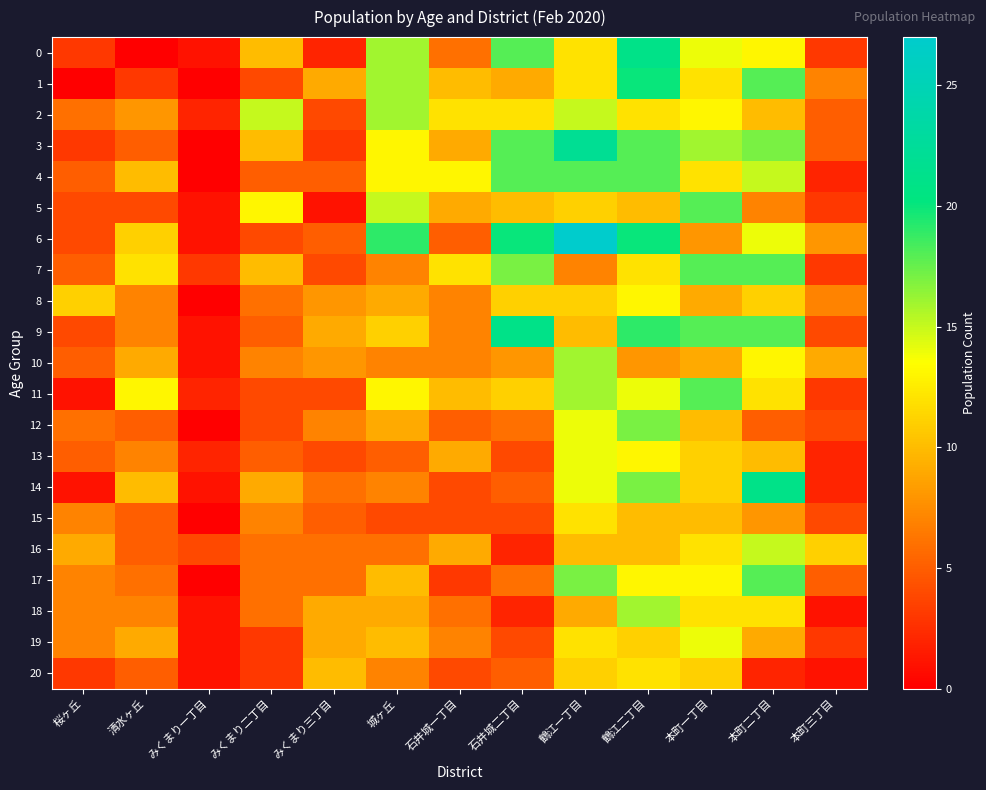

Reading right to left, what are all the values shown in this chart?

0: 本町三丁目=3	本町二丁目=13	本町一丁目=14	鶴江二丁目=21	鶴江一丁目=12	石井城二丁目=18	石井城一丁目=6	城ヶ丘=16	みくまり三丁目=2	みくまり二丁目=10	みくまり一丁目=1	清水ヶ丘=0	桜ヶ丘=3
1: 本町三丁目=7	本町二丁目=18	本町一丁目=12	鶴江二丁目=20	鶴江一丁目=12	石井城二丁目=9	石井城一丁目=10	城ヶ丘=16	みくまり三丁目=9	みくまり二丁目=4	みくまり一丁目=0	清水ヶ丘=3	桜ヶ丘=0
2: 本町三丁目=5	本町二丁目=10	本町一丁目=13	鶴江二丁目=12	鶴江一丁目=15	石井城二丁目=12	石井城一丁目=12	城ヶ丘=16	みくまり三丁目=4	みくまり二丁目=15	みくまり一丁目=2	清水ヶ丘=8	桜ヶ丘=6
3: 本町三丁目=5	本町二丁目=17	本町一丁目=16	鶴江二丁目=18	鶴江一丁目=22	石井城二丁目=18	石井城一丁目=9	城ヶ丘=13	みくまり三丁目=3	みくまり二丁目=10	みくまり一丁目=0	清水ヶ丘=5	桜ヶ丘=3
4: 本町三丁目=2	本町二丁目=15	本町一丁目=12	鶴江二丁目=18	鶴江一丁目=18	石井城二丁目=18	石井城一丁目=13	城ヶ丘=13	みくまり三丁目=5	みくまり二丁目=5	みくまり一丁目=0	清水ヶ丘=10	桜ヶ丘=5
5: 本町三丁目=3	本町二丁目=7	本町一丁目=18	鶴江二丁目=10	鶴江一丁目=11	石井城二丁目=10	石井城一丁目=9	城ヶ丘=15	みくまり三丁目=1	みくまり二丁目=13	みくまり一丁目=1	清水ヶ丘=4	桜ヶ丘=4
6: 本町三丁目=8	本町二丁目=14	本町一丁目=8	鶴江二丁目=20	鶴江一丁目=27	石井城二丁目=20	石井城一丁目=5	城ヶ丘=19	みくまり三丁目=5	みくまり二丁目=4	みくまり一丁目=1	清水ヶ丘=11	桜ヶ丘=4
7: 本町三丁目=3	本町二丁目=18	本町一丁目=18	鶴江二丁目=12	鶴江一丁目=7	石井城二丁目=17	石井城一丁目=12	城ヶ丘=7	みくまり三丁目=4	みくまり二丁目=10	みくまり一丁目=3	清水ヶ丘=12	桜ヶ丘=5
8: 本町三丁目=7	本町二丁目=11	本町一丁目=9	鶴江二丁目=13	鶴江一丁目=11	石井城二丁目=11	石井城一丁目=7	城ヶ丘=9	みくまり三丁目=8	みくまり二丁目=6	みくまり一丁目=0	清水ヶ丘=7	桜ヶ丘=11
9: 本町三丁目=4	本町二丁目=18	本町一丁目=18	鶴江二丁目=19	鶴江一丁目=10	石井城二丁目=21	石井城一丁目=7	城ヶ丘=11	みくまり三丁目=9	みくまり二丁目=5	みくまり一丁目=1	清水ヶ丘=7	桜ヶ丘=4
10: 本町三丁目=9	本町二丁目=13	本町一丁目=9	鶴江二丁目=8	鶴江一丁目=16	石井城二丁目=8	石井城一丁目=7	城ヶ丘=7	みくまり三丁目=8	みくまり二丁目=7	みくまり一丁目=1	清水ヶ丘=9	桜ヶ丘=5
11: 本町三丁目=3	本町二丁目=12	本町一丁目=18	鶴江二丁目=14	鶴江一丁目=16	石井城二丁目=11	石井城一丁目=10	城ヶ丘=13	みくまり三丁目=4	みくまり二丁目=4	みくまり一丁目=2	清水ヶ丘=13	桜ヶ丘=1
12: 本町三丁目=4	本町二丁目=5	本町一丁目=10	鶴江二丁目=17	鶴江一丁目=14	石井城二丁目=6	石井城一丁目=5	城ヶ丘=9	みくまり三丁目=7	みくまり二丁目=4	みくまり一丁目=0	清水ヶ丘=5	桜ヶ丘=6
13: 本町三丁目=2	本町二丁目=10	本町一丁目=11	鶴江二丁目=13	鶴江一丁目=14	石井城二丁目=4	石井城一丁目=9	城ヶ丘=5	みくまり三丁目=4	みくまり二丁目=5	みくまり一丁目=2	清水ヶ丘=7	桜ヶ丘=5
14: 本町三丁目=2	本町二丁目=21	本町一丁目=11	鶴江二丁目=17	鶴江一丁目=14	石井城二丁目=5	石井城一丁目=4	城ヶ丘=7	みくまり三丁目=6	みくまり二丁目=9	みくまり一丁目=1	清水ヶ丘=10	桜ヶ丘=1
15: 本町三丁目=4	本町二丁目=8	本町一丁目=10	鶴江二丁目=10	鶴江一丁目=12	石井城二丁目=4	石井城一丁目=4	城ヶ丘=4	みくまり三丁目=5	みくまり二丁目=7	みくまり一丁目=0	清水ヶ丘=5	桜ヶ丘=7
16: 本町三丁目=11	本町二丁目=15	本町一丁目=12	鶴江二丁目=10	鶴江一丁目=10	石井城二丁目=2	石井城一丁目=9	城ヶ丘=6	みくまり三丁目=6	みくまり二丁目=6	みくまり一丁目=4	清水ヶ丘=5	桜ヶ丘=9
17: 本町三丁目=5	本町二丁目=18	本町一丁目=13	鶴江二丁目=13	鶴江一丁目=17	石井城二丁目=6	石井城一丁目=3	城ヶ丘=10	みくまり三丁目=6	みくまり二丁目=6	みくまり一丁目=0	清水ヶ丘=6	桜ヶ丘=7
18: 本町三丁目=1	本町二丁目=12	本町一丁目=12	鶴江二丁目=16	鶴江一丁目=9	石井城二丁目=2	石井城一丁目=6	城ヶ丘=9	みくまり三丁目=9	みくまり二丁目=6	みくまり一丁目=1	清水ヶ丘=7	桜ヶ丘=7
19: 本町三丁目=3	本町二丁目=9	本町一丁目=14	鶴江二丁目=11	鶴江一丁目=12	石井城二丁目=4	石井城一丁目=7	城ヶ丘=10	みくまり三丁目=9	みくまり二丁目=3	みくまり一丁目=1	清水ヶ丘=9	桜ヶ丘=7
20: 本町三丁目=1	本町二丁目=2	本町一丁目=11	鶴江二丁目=12	鶴江一丁目=11	石井城二丁目=5	石井城一丁目=4	城ヶ丘=7	みくまり三丁目=10	みくまり二丁目=3	みくまり一丁目=1	清水ヶ丘=5	桜ヶ丘=3